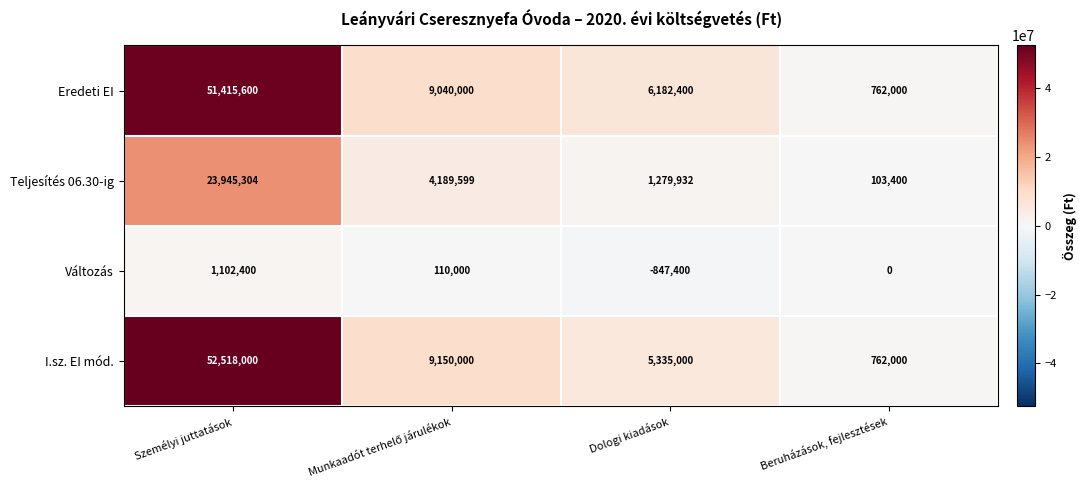

At how many categories does at least one series exceed 21234650?

1